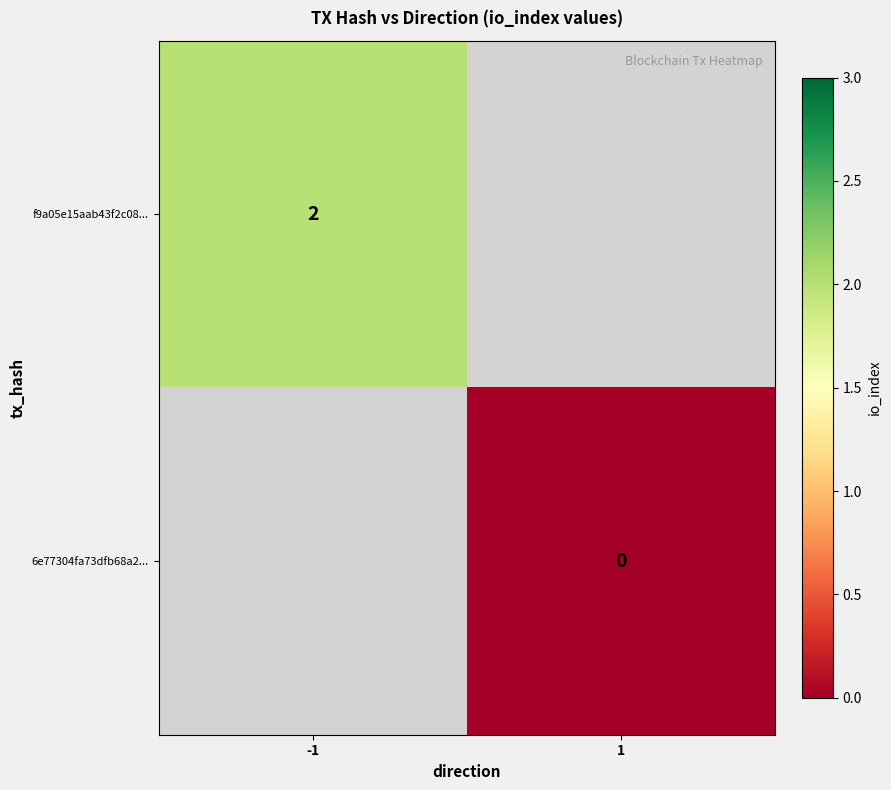

True or false: f9a05e15aab43f2c08... has a value of 2 at -1.

True